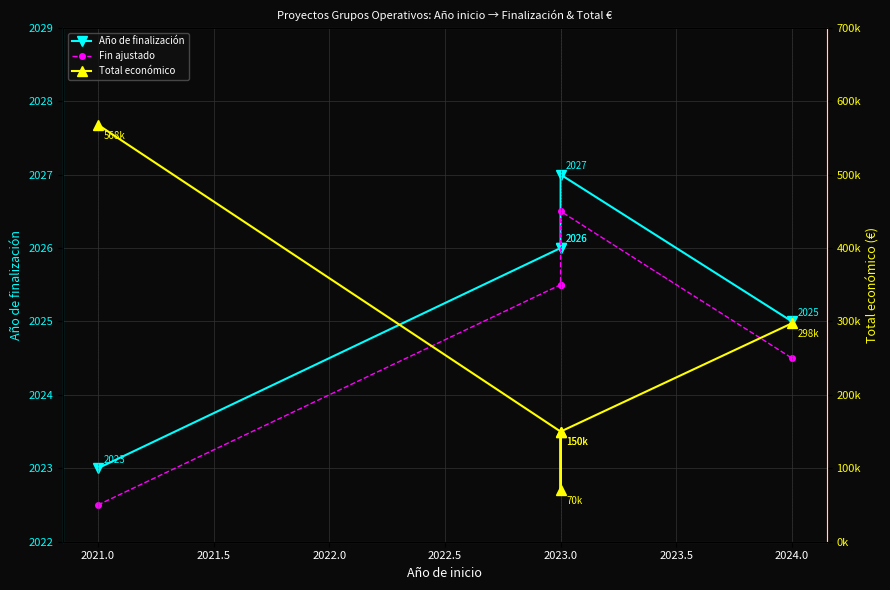

What is the average value of the Fin ajustado series?

2024.9